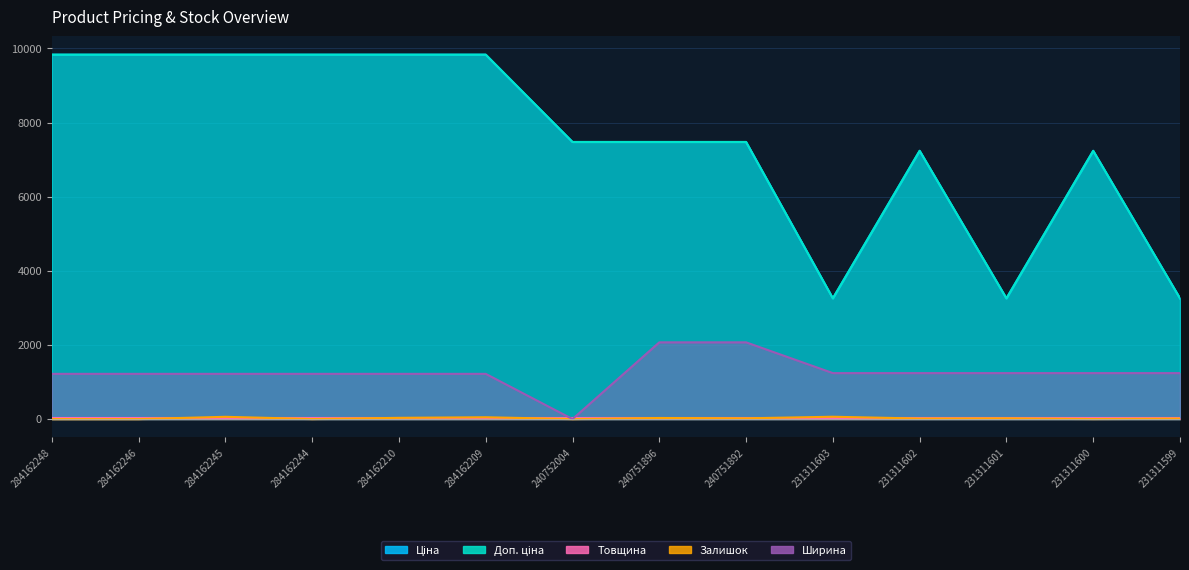

True or false: Ціна and Ширина intersect in this chart.

False